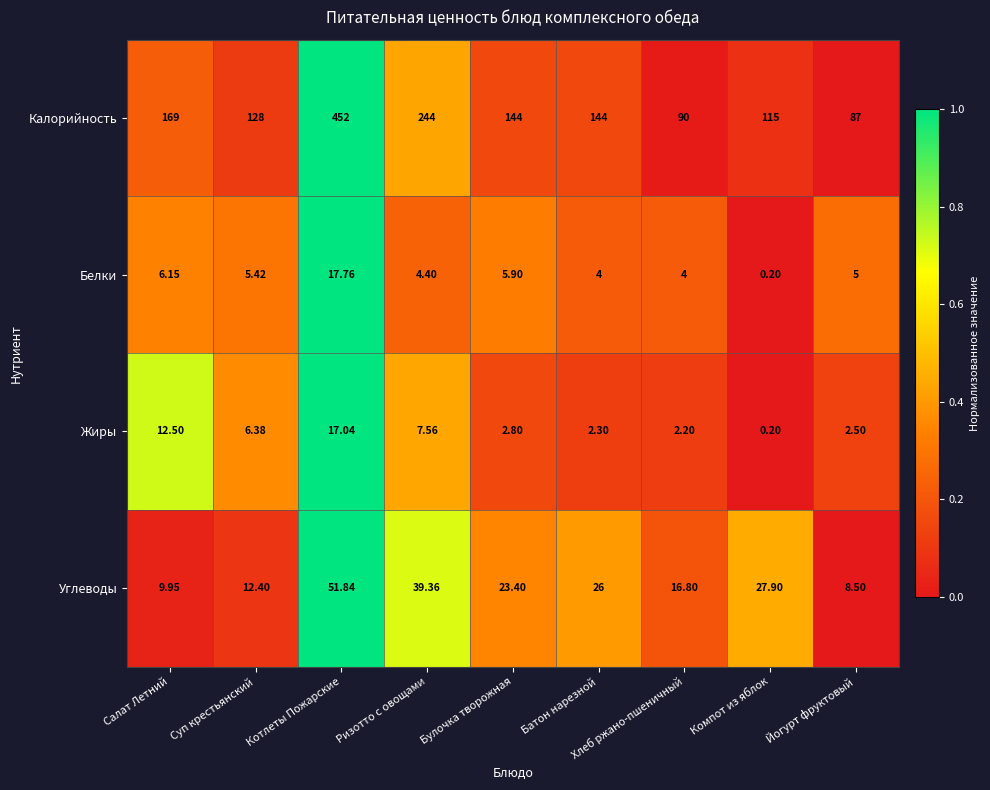

List the series in order of their peak value, lowest first.

Жиры, Белки, Углеводы, Калорийность